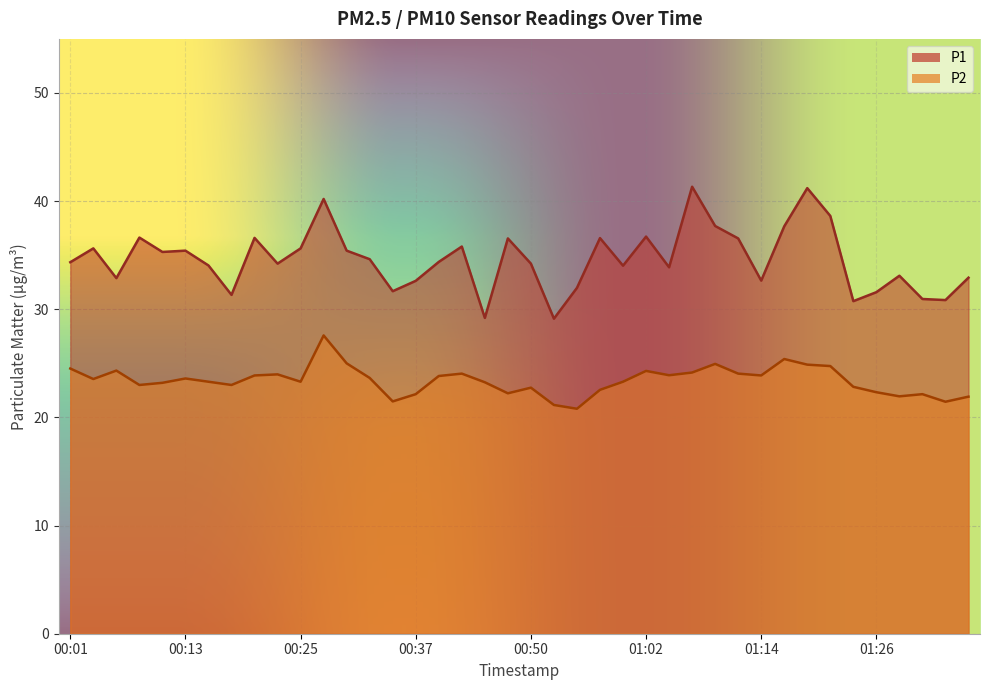

True or false: P1 has more than 0 points higher than both neighbors.

True